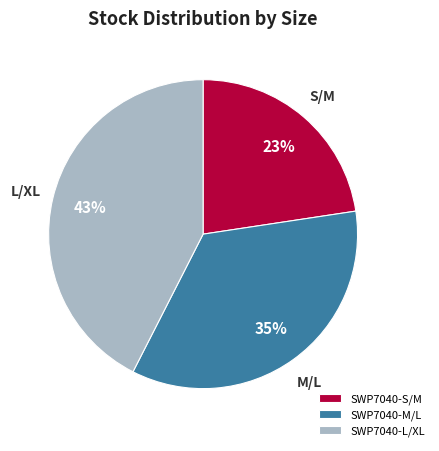

Is there a majority slice in this chart?

No